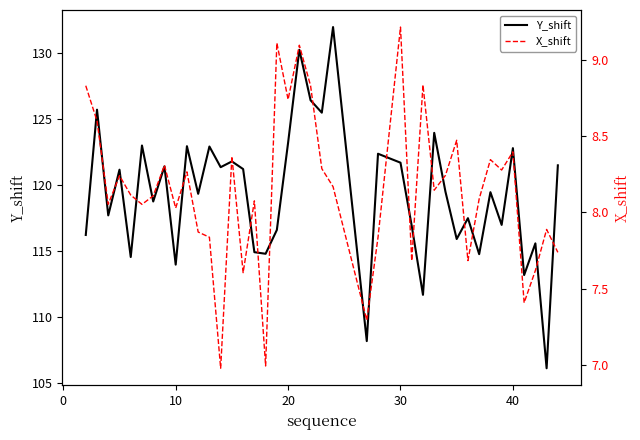

True or false: X_shift and Y_shift cross at least once.

False